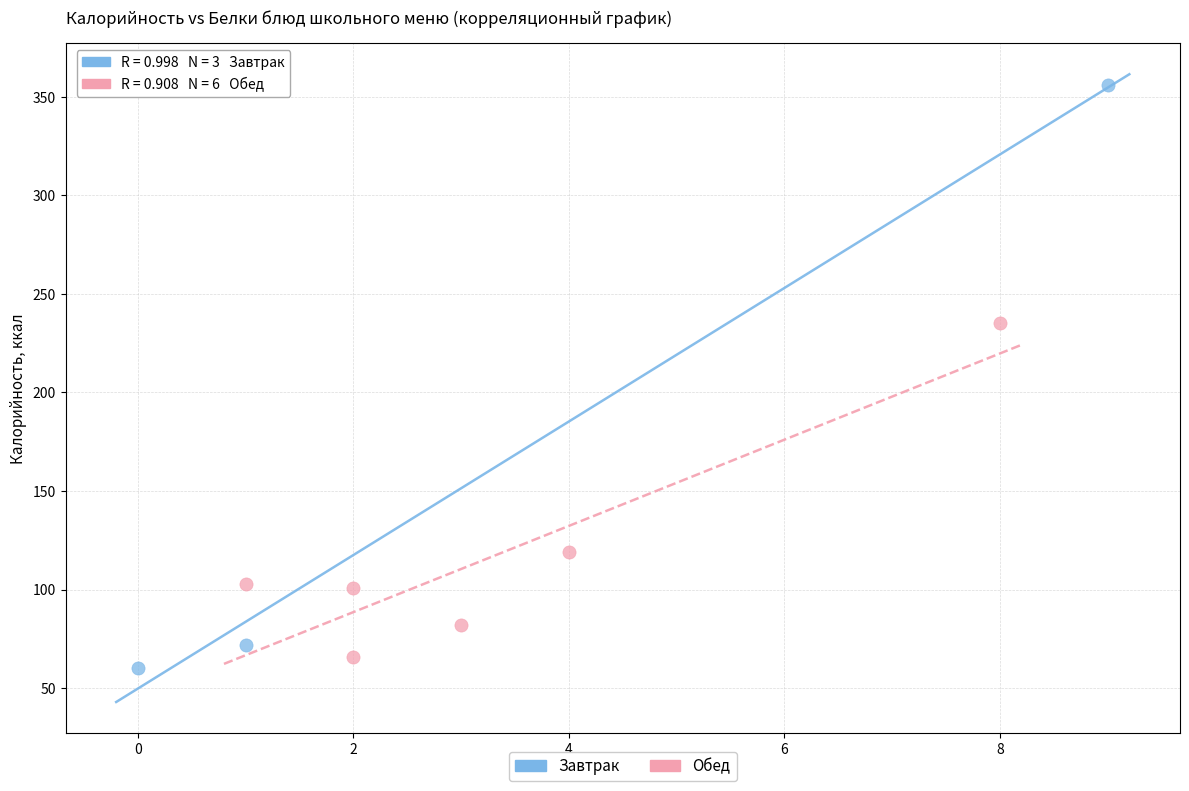

Which series reaches the minimum Y coordinate?

Завтрак